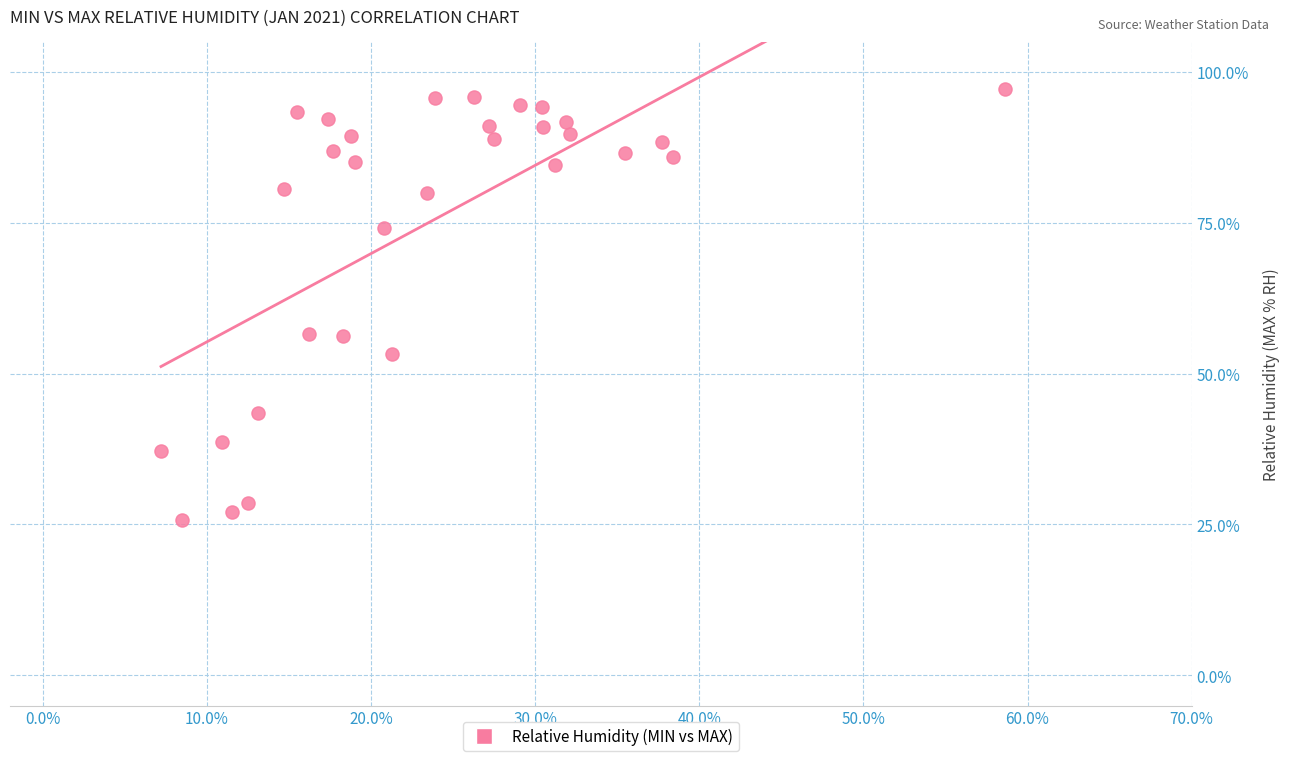

What is the range of X values (max minus min)?

51.4